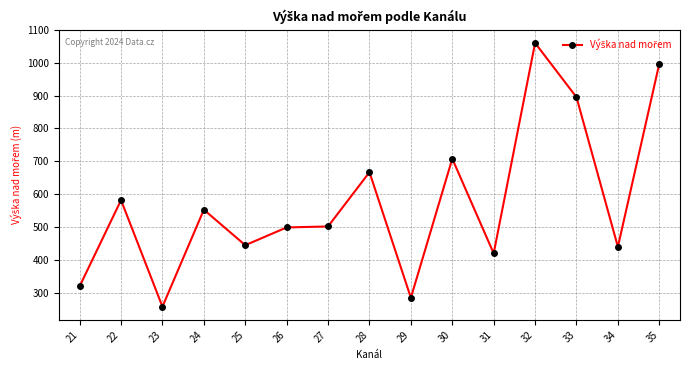

At which category does the data reach its first local peak?

22